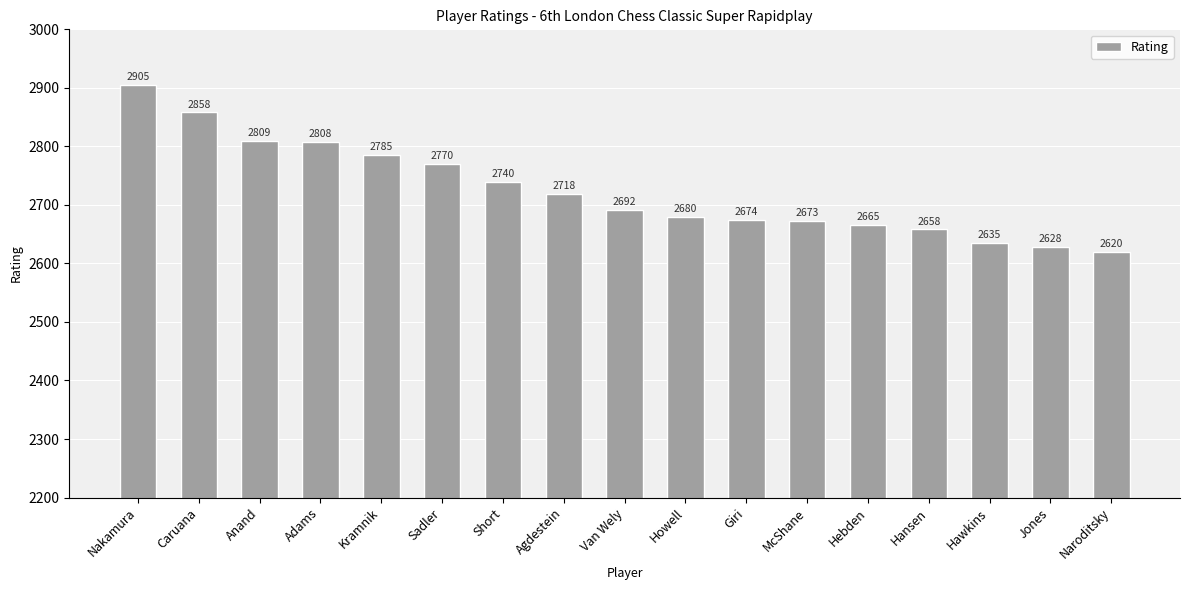

What is the ratio of the value at Hansen to the value at Sadler?

1.0